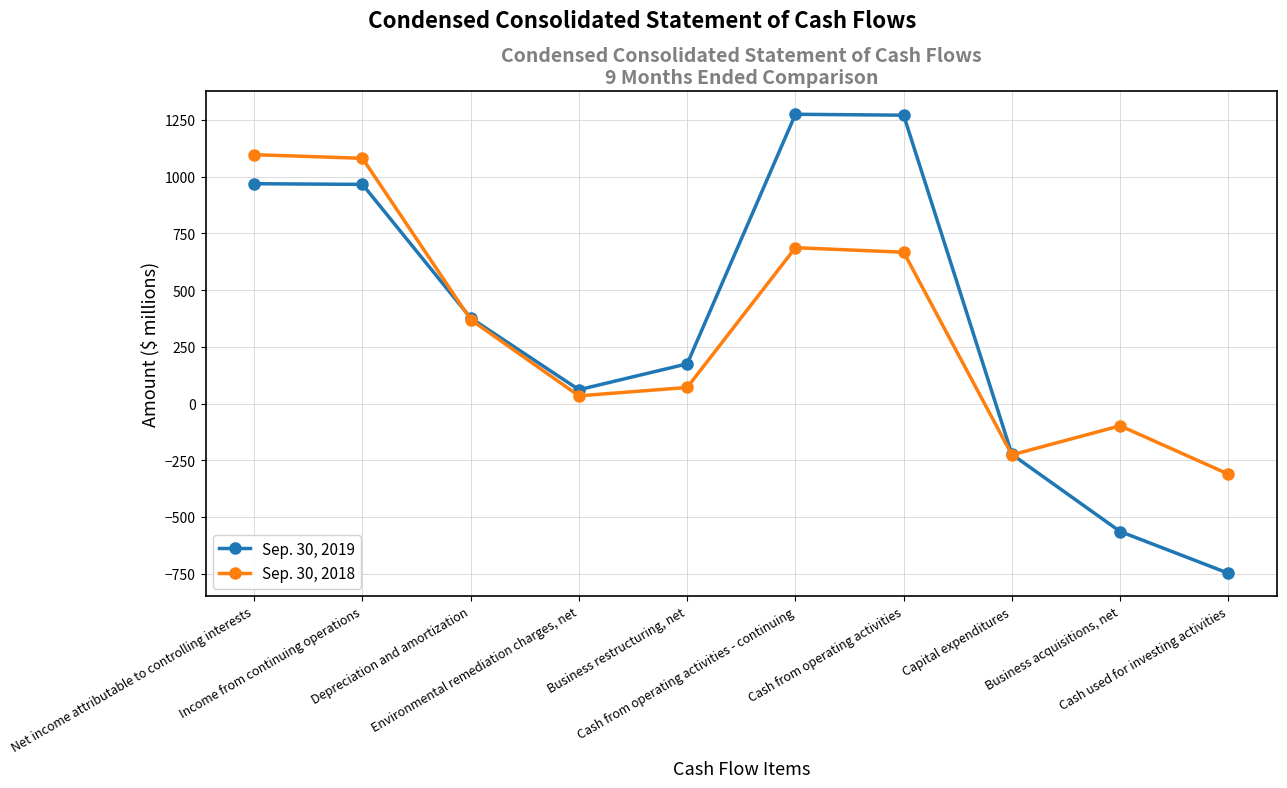

What is the difference between the Sep. 30, 2019 values at Income from continuing operations and Net income attributable to controlling interests?

3